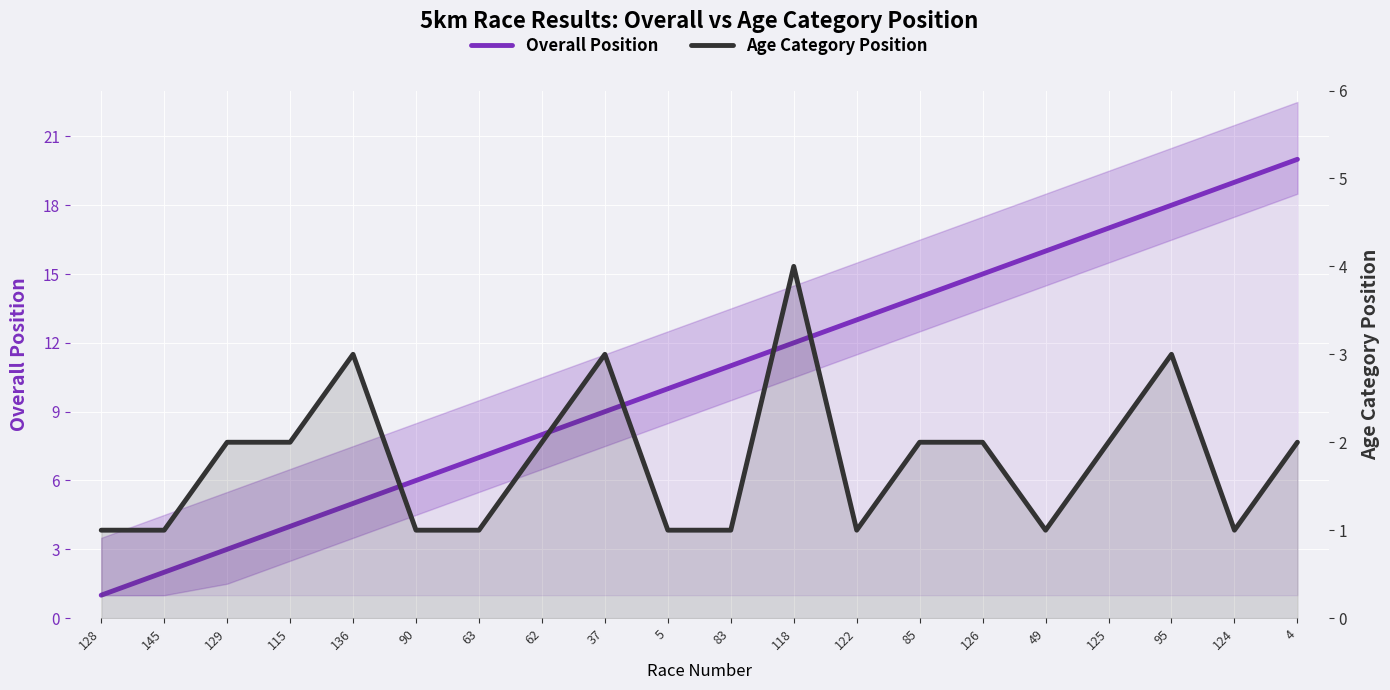

Rank the series at 118 from highest to lowest value.

Overall Position, Age Category Position